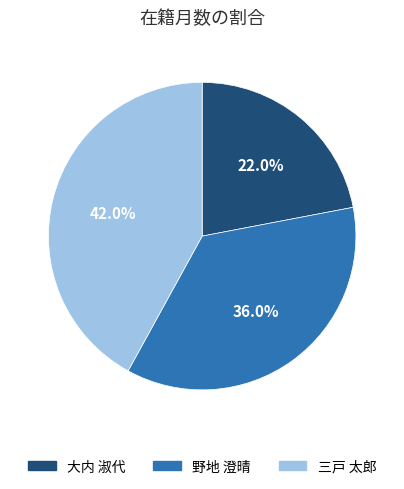

Rank the categories by value from lowest to highest.

大内 淑代, 野地 澄晴, 三戸 太郎